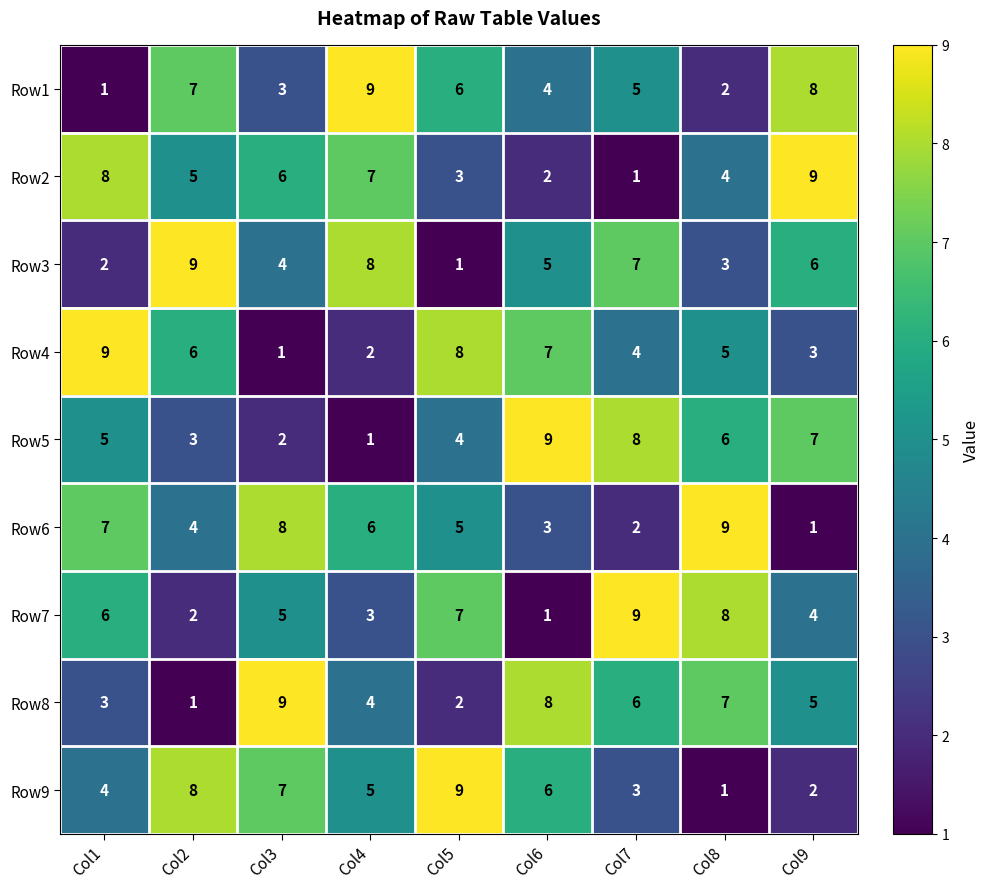

At how many categories does at least one series exceed 3?

9